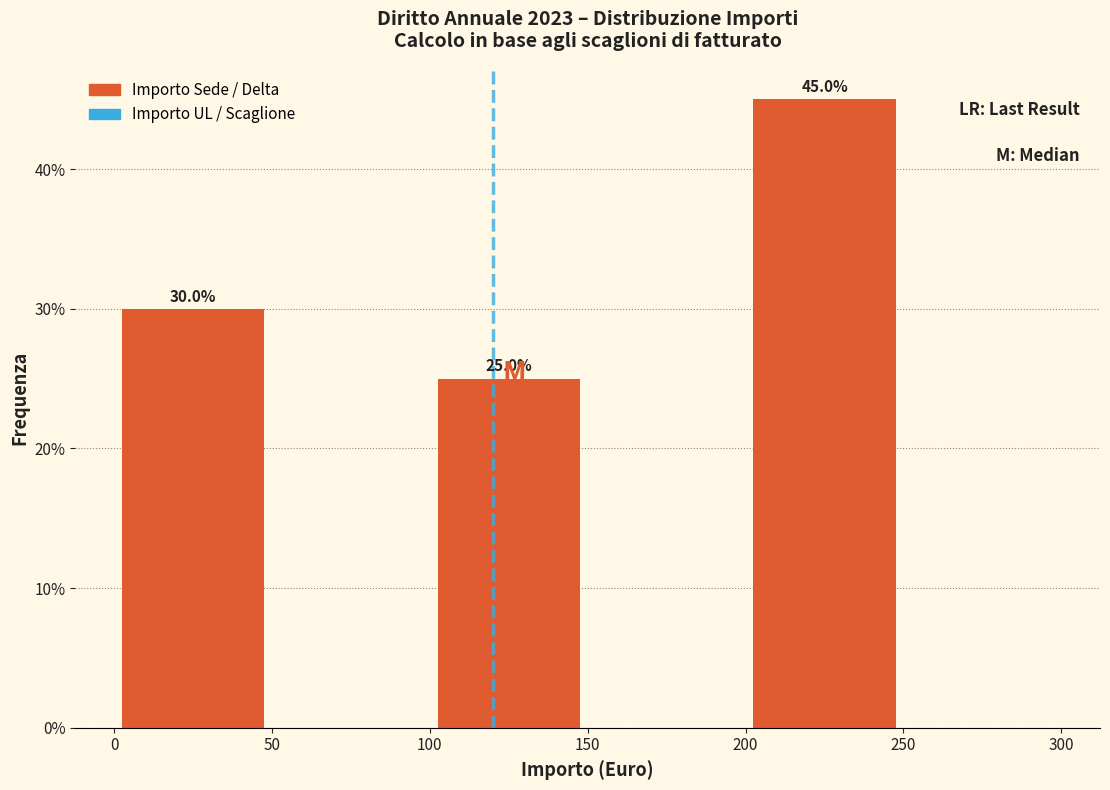

Which range on the x-axis has the tallest bar?

200 to 250